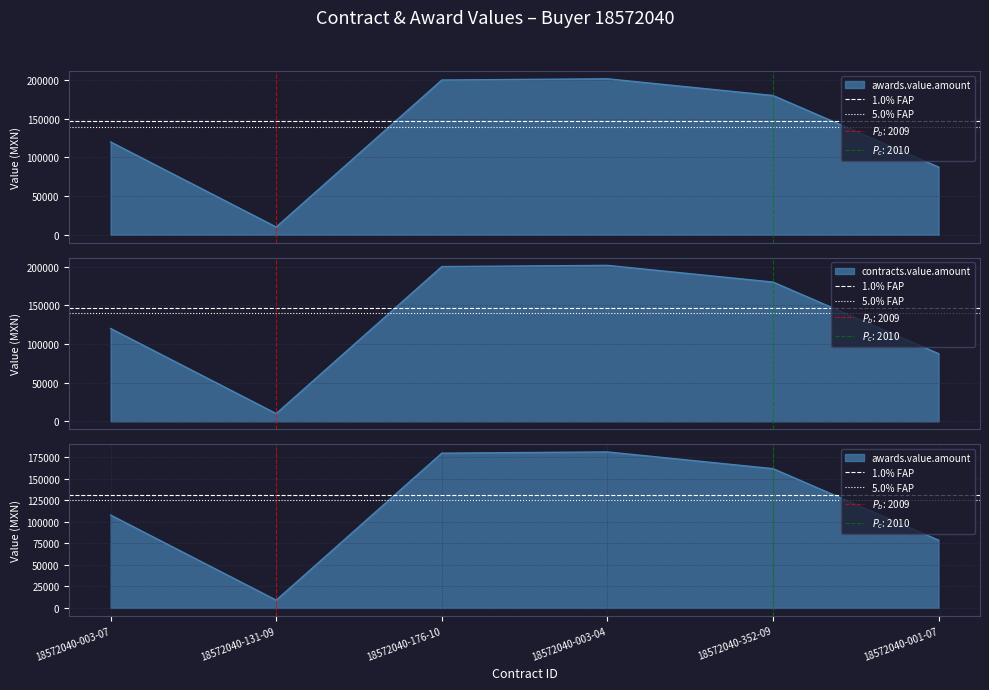

Is the value of 5.0% FAP at 18572040-131-09 greater than the value of 1.0% FAP at 18572040-003-07?

No